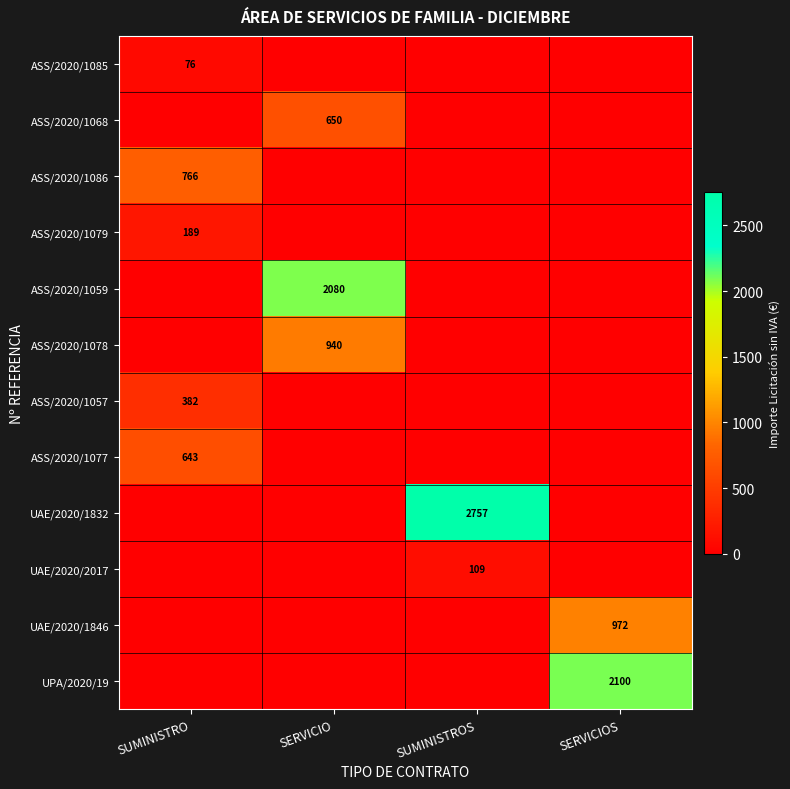

The value of UPA/2020/19 at SERVICIOS is 2100. True or false?

True